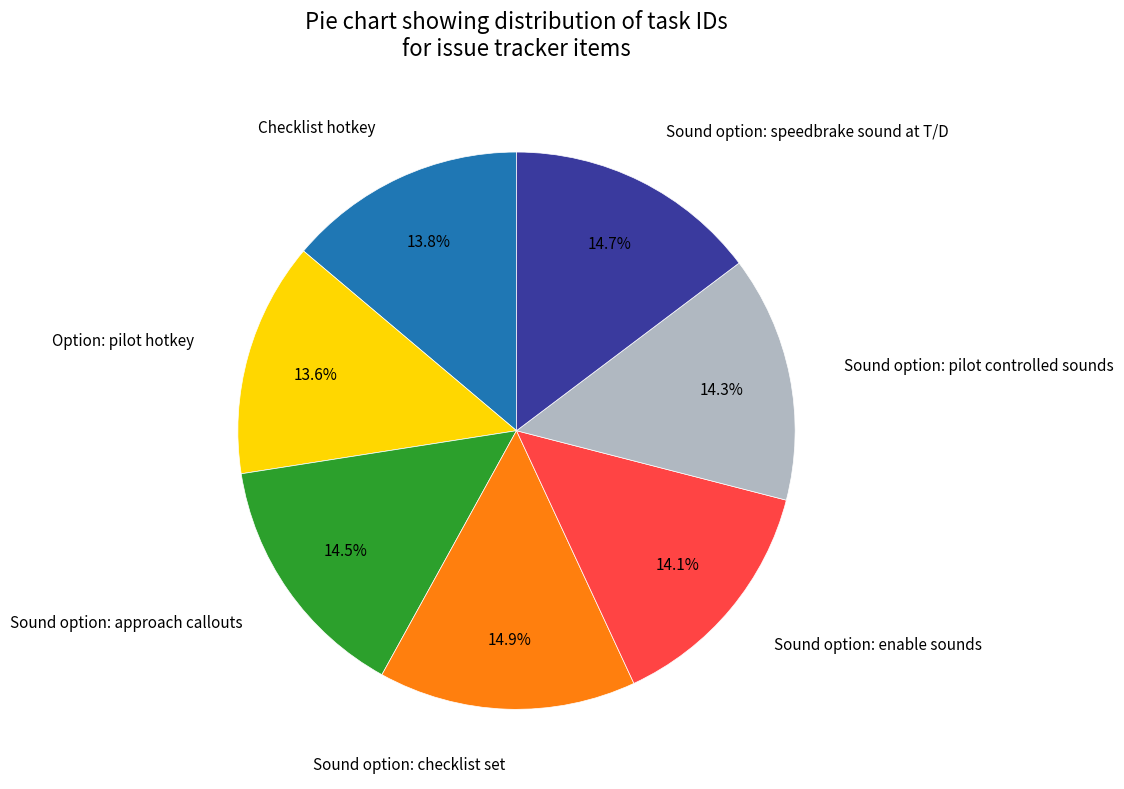

Is there a majority slice in this chart?

No